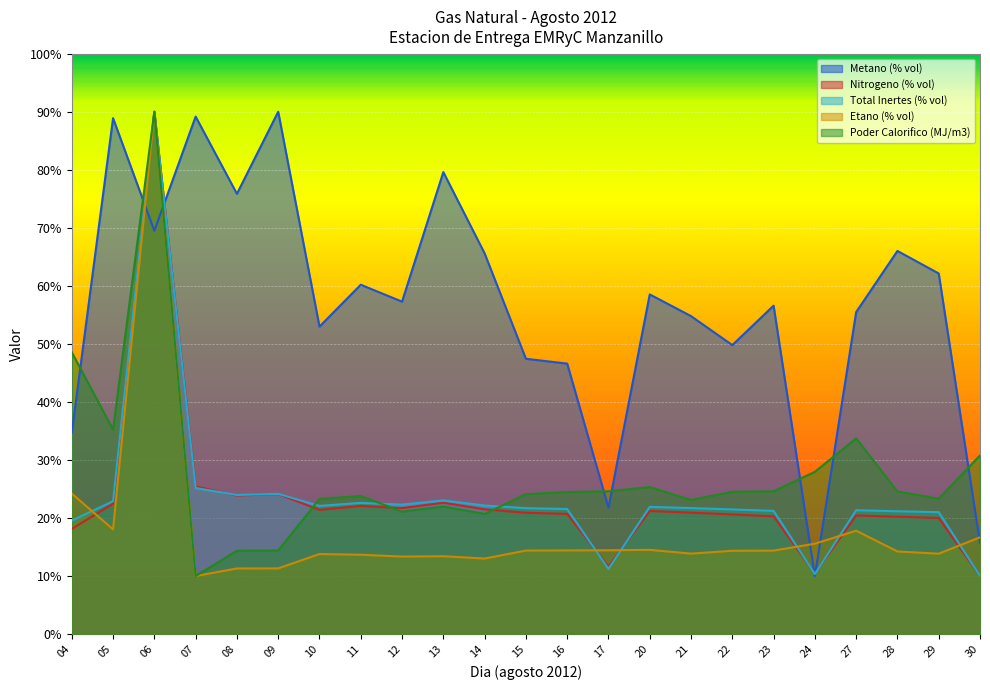

What is the value of the Total Inertes (% vol) point at the 20th from the left?

21.3